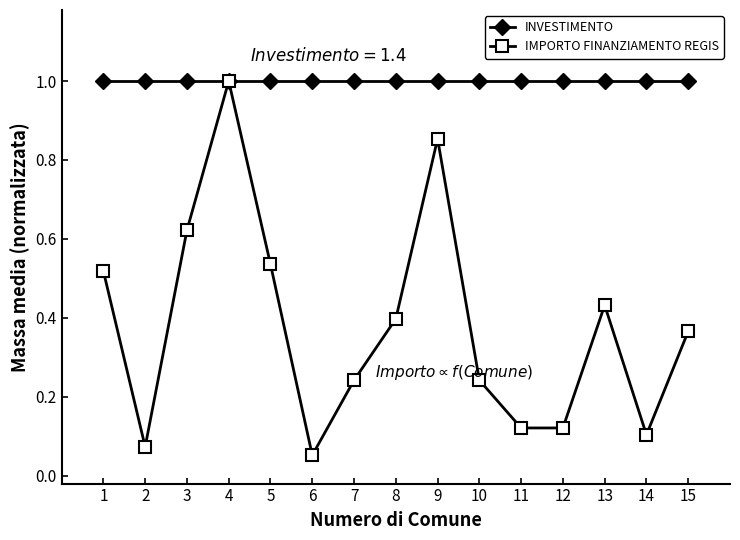

True or false: INVESTIMENTO has a value of 0.5 at 15.

False